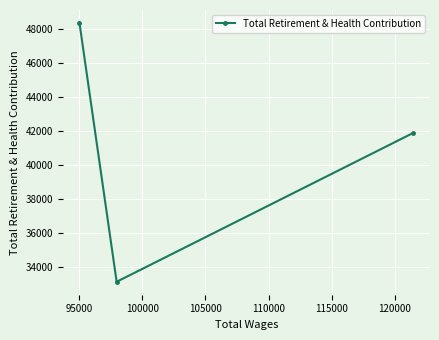

Count the number of data series in this chart.

1